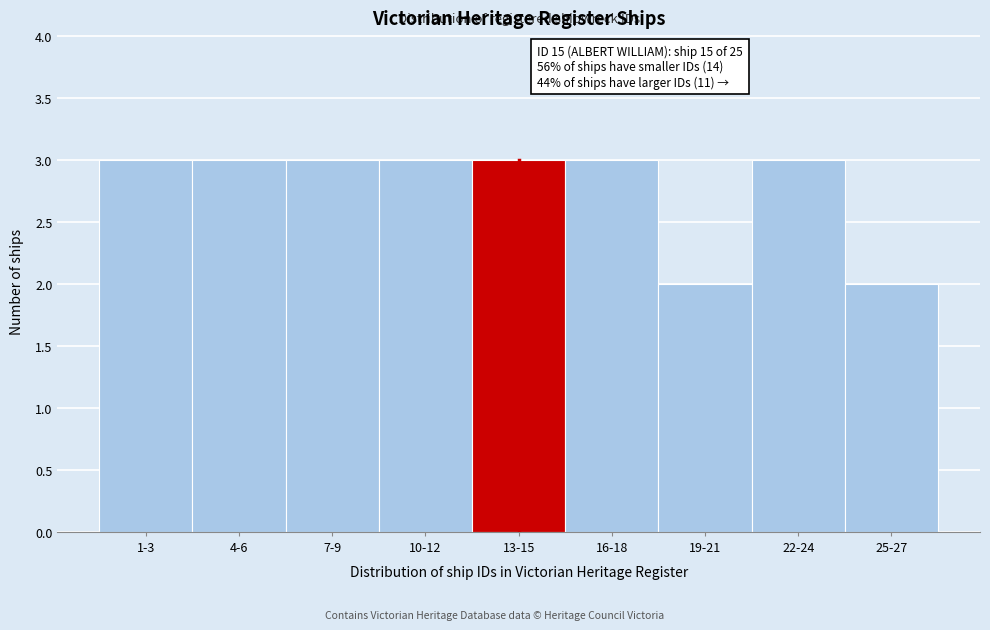

Reading right to left, what are all the values shown in this chart?

25-27=2	22-24=3	19-21=2	16-18=3	13-15=3	10-12=3	7-9=3	4-6=3	1-3=3